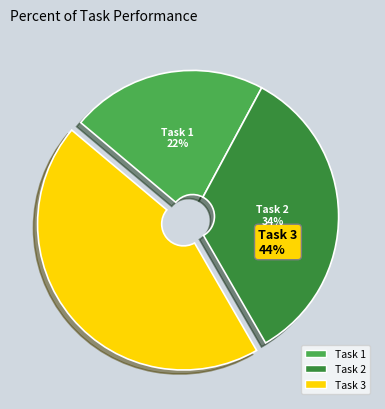

Which category has the smallest portion of the pie?

Task 1